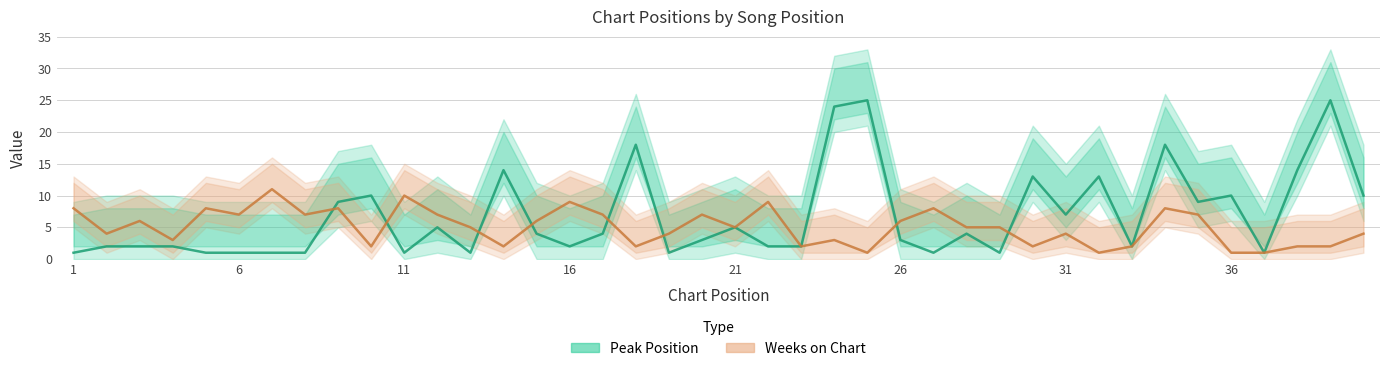

True or false: Weeks on Chart and Peak Position cross at least once.

True